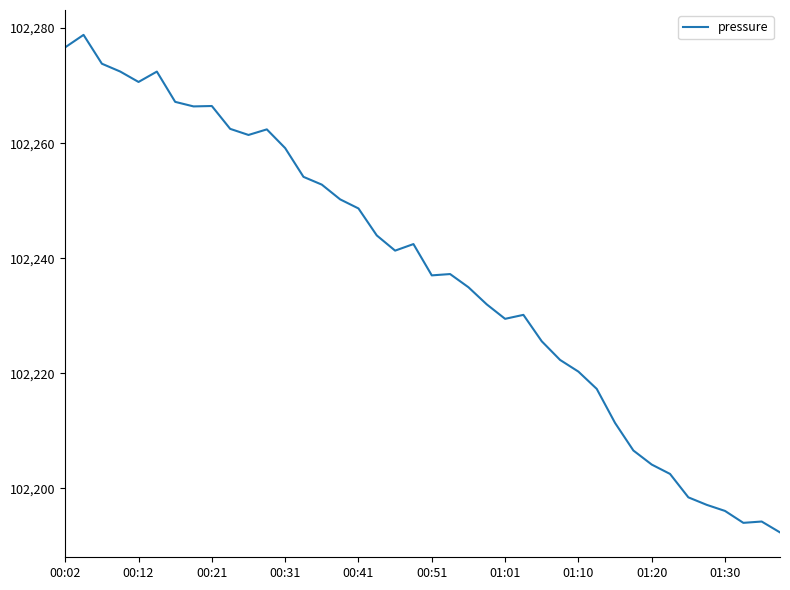

What is the maximum value shown in the chart?

102278.8